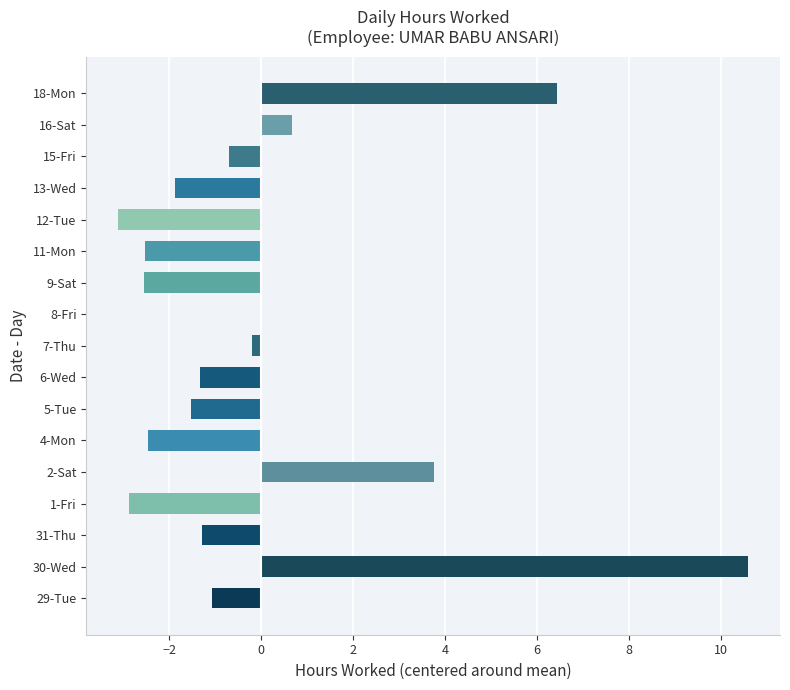

The chart shows a value of 1.9 at 2-Sat. True or false?

False